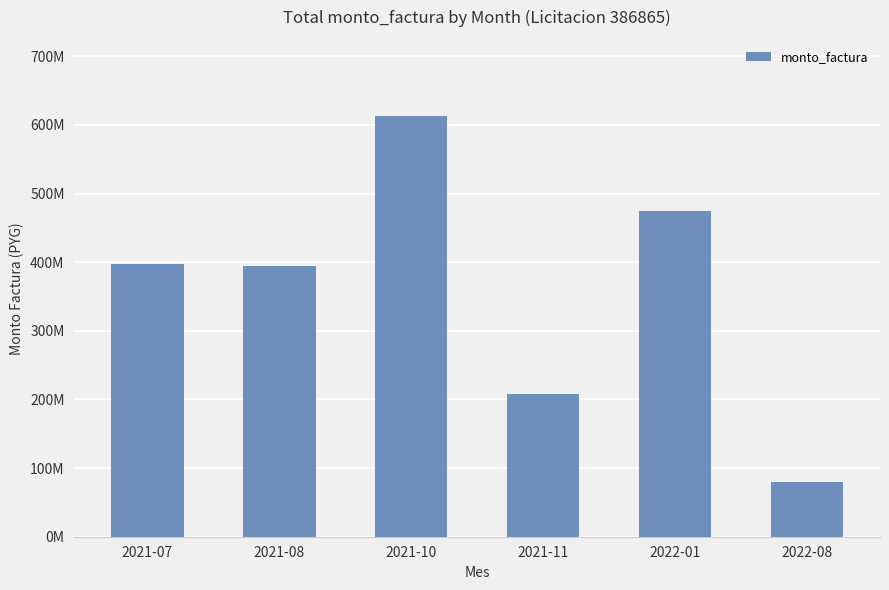

Between 2021-08 and 2021-07, which is larger?

2021-07